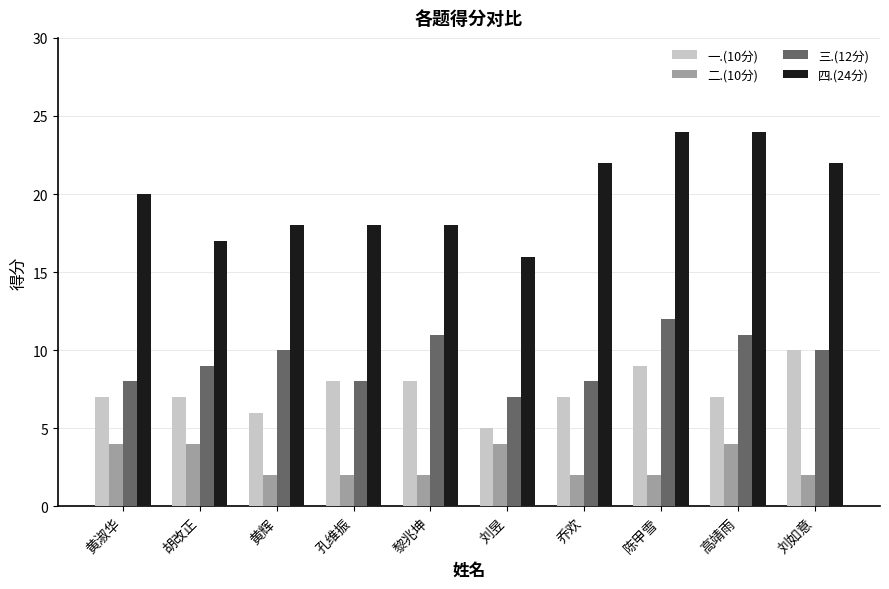

Which series has the largest range (max minus min)?

四.(24分)